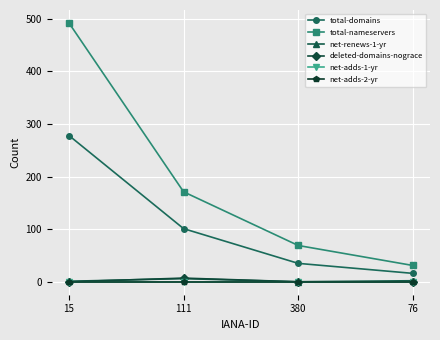

Between 111 and 76, which series saw the biggest shift?

total-nameservers